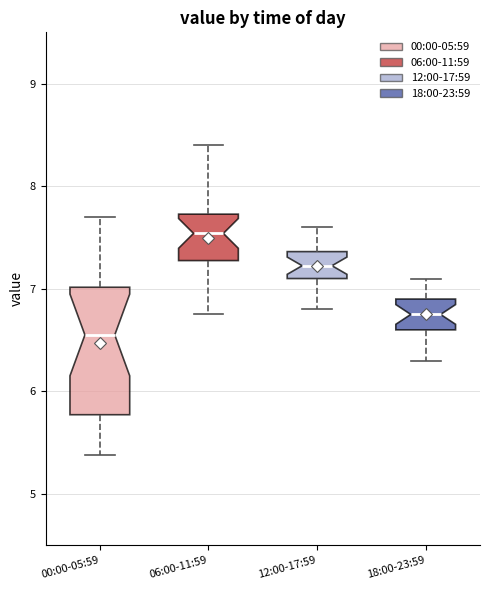

Which box has the highest median line?

06:00-11:59